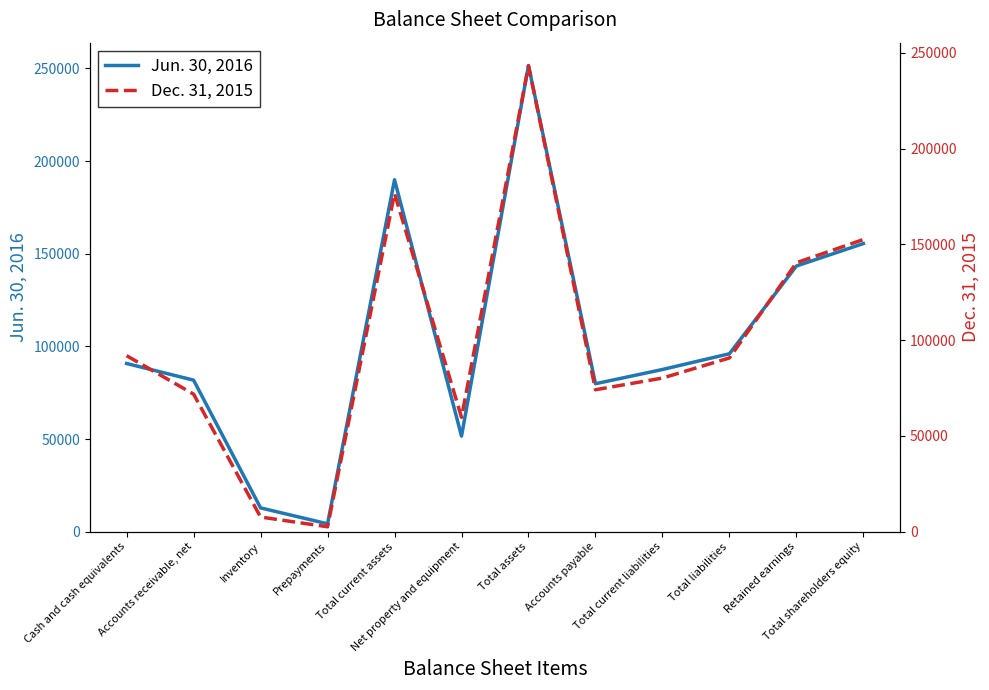

At how many categories does at least one series exceed 155420?

3